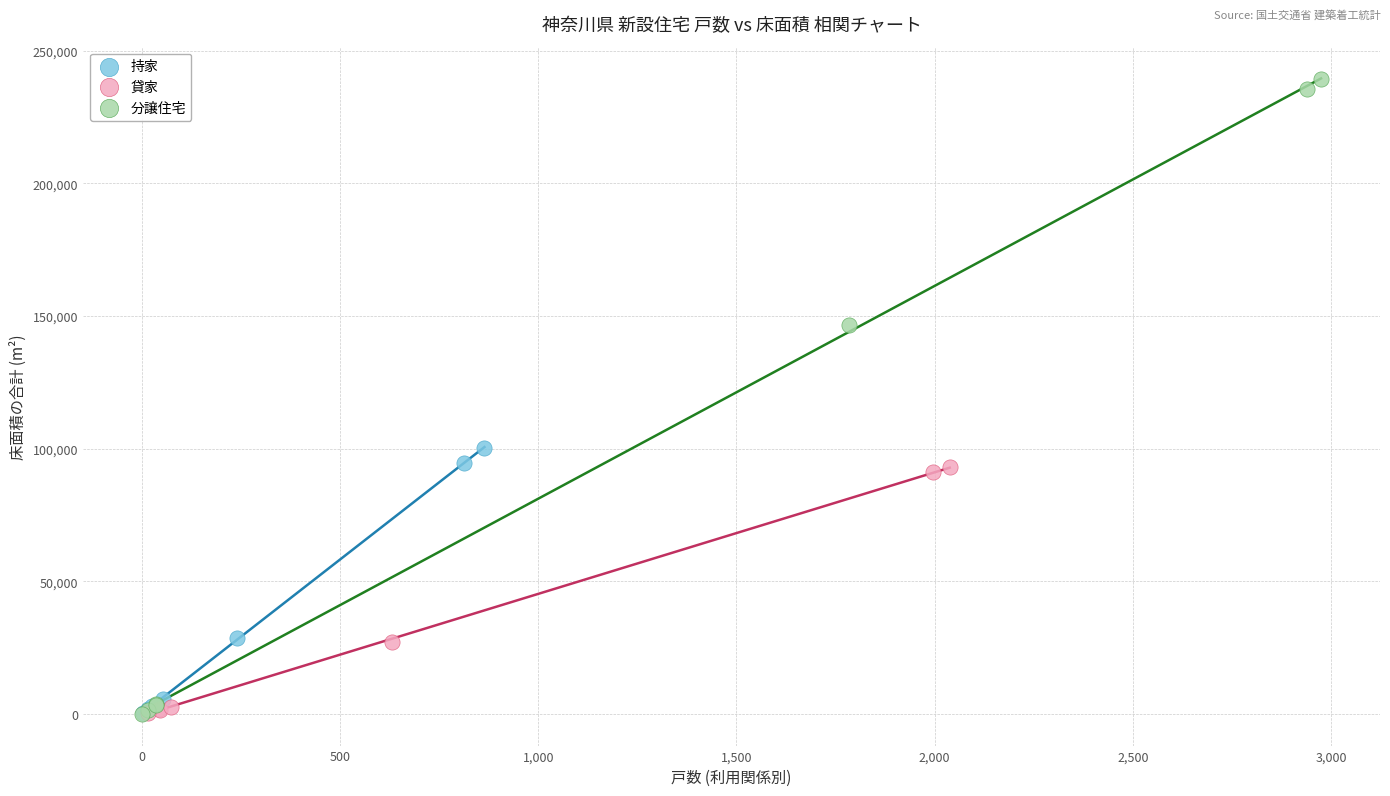

Which series reaches the maximum Y coordinate?

分譲住宅